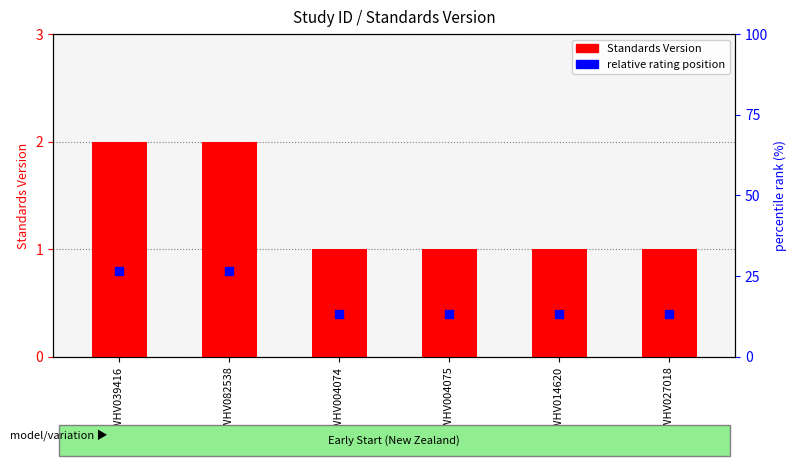

At which category is the sum across all series the highest?

WWHV039416